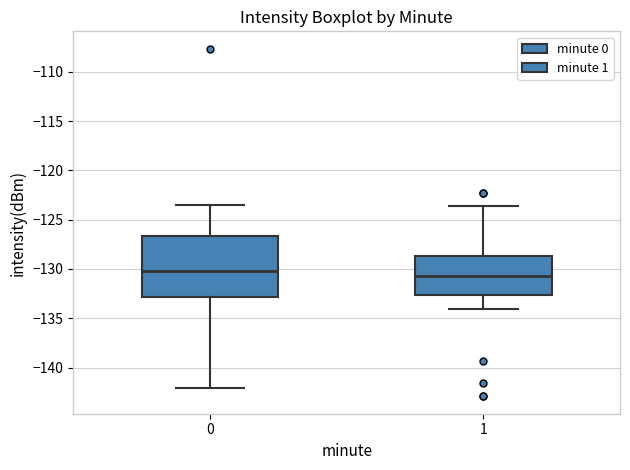

Which box has the highest median line?

0